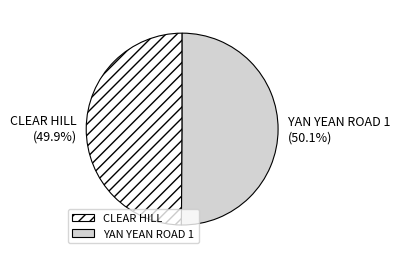

What is the ratio of the value at YAN YEAN ROAD 1 to the value at CLEAR HILL?

1.0